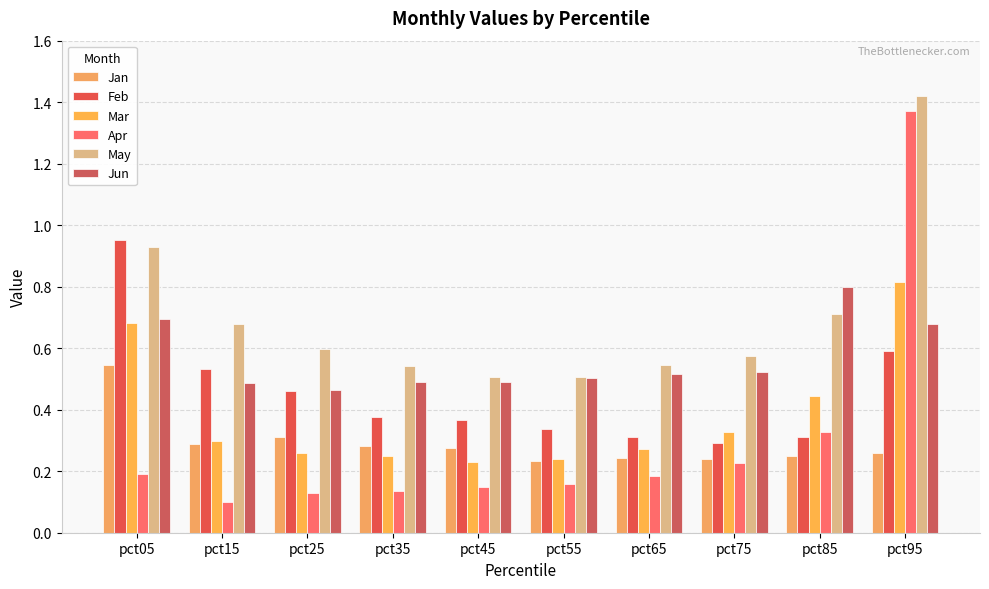

Reading left to right, extract all data points from this chart.

Jan: pct05=0.5	pct15=0.3	pct25=0.3	pct35=0.3	pct45=0.3	pct55=0.2	pct65=0.2	pct75=0.2	pct85=0.2	pct95=0.3
Feb: pct05=1.0	pct15=0.5	pct25=0.5	pct35=0.4	pct45=0.4	pct55=0.3	pct65=0.3	pct75=0.3	pct85=0.3	pct95=0.6
Mar: pct05=0.7	pct15=0.3	pct25=0.3	pct35=0.2	pct45=0.2	pct55=0.2	pct65=0.3	pct75=0.3	pct85=0.4	pct95=0.8
Apr: pct05=0.2	pct15=0.1	pct25=0.1	pct35=0.1	pct45=0.1	pct55=0.2	pct65=0.2	pct75=0.2	pct85=0.3	pct95=1.4
May: pct05=0.9	pct15=0.7	pct25=0.6	pct35=0.5	pct45=0.5	pct55=0.5	pct65=0.5	pct75=0.6	pct85=0.7	pct95=1.4
Jun: pct05=0.7	pct15=0.5	pct25=0.5	pct35=0.5	pct45=0.5	pct55=0.5	pct65=0.5	pct75=0.5	pct85=0.8	pct95=0.7